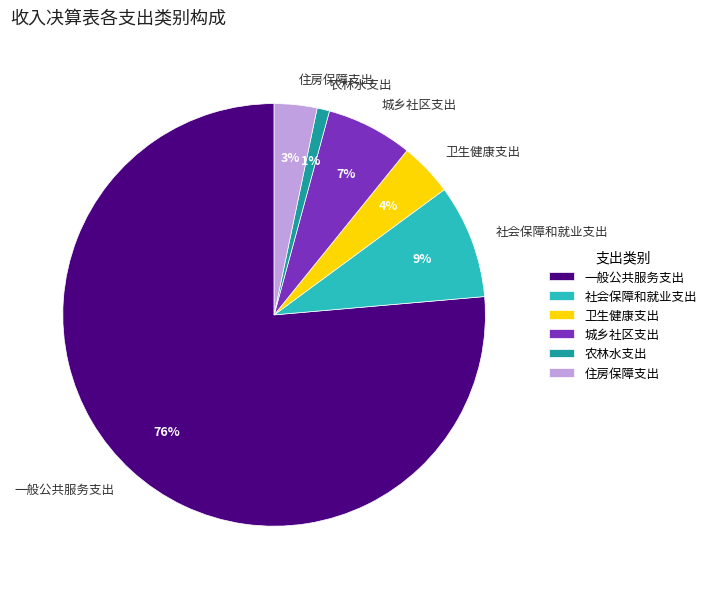

To the nearest percent, what portion does 一般公共服务支出 represent?

76%